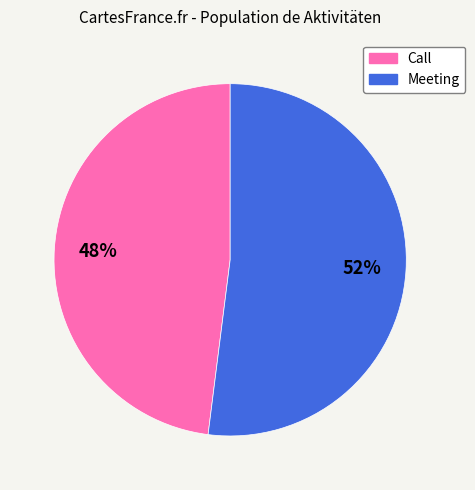

Does any single category account for the majority?

Yes